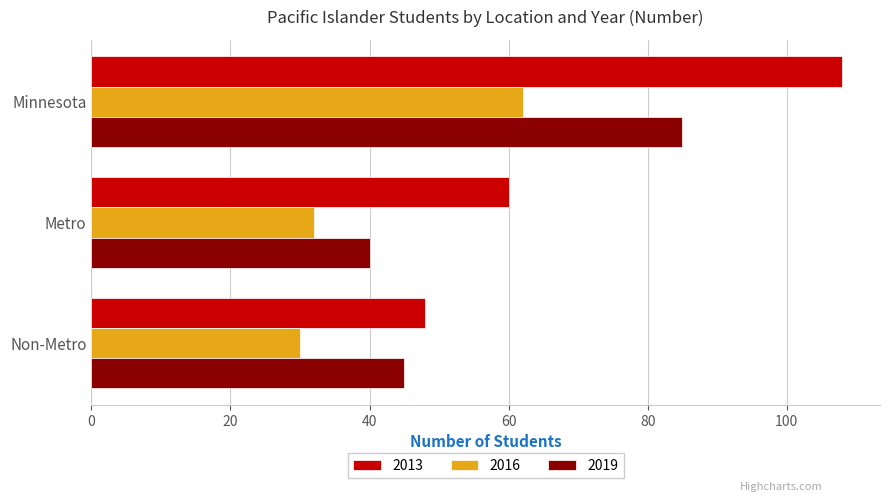

What is the sum of the 2016 values at Metro and Minnesota?

94